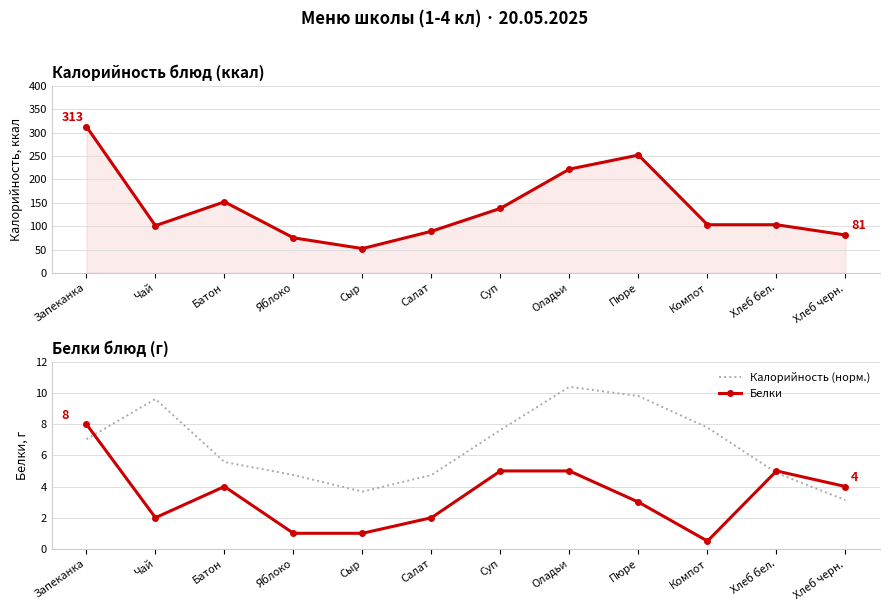

Is the value of Белки at Запеканка greater than the value of Калорийность (норм.) at Суп?

Yes